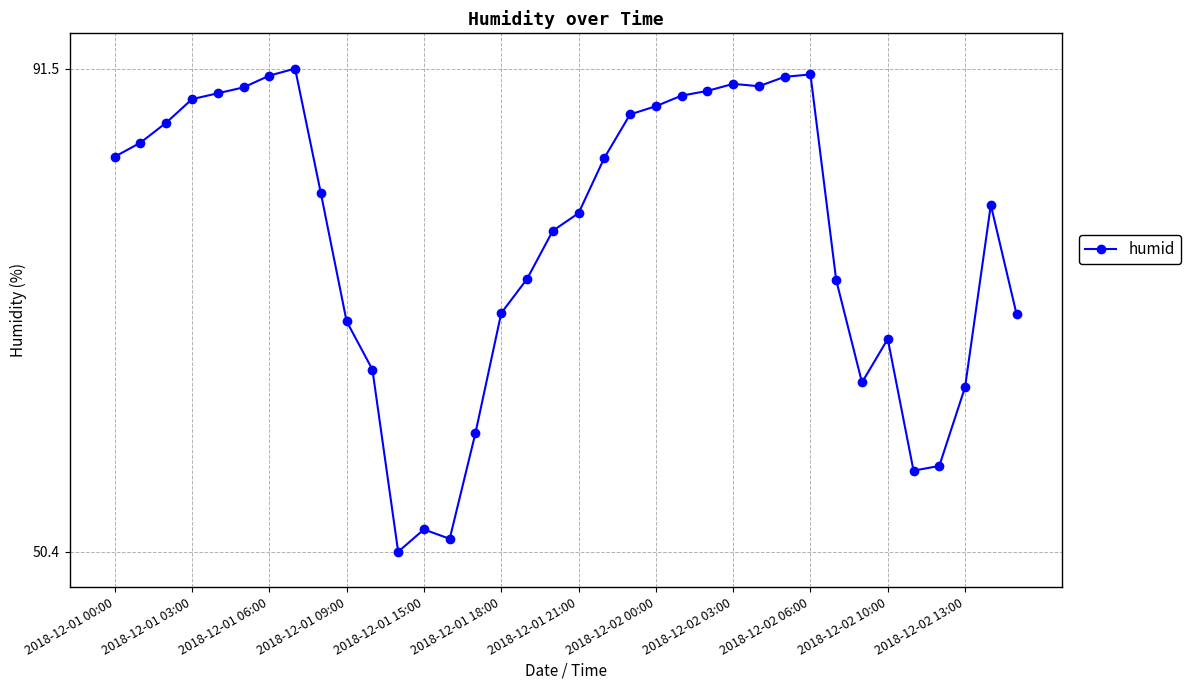

What is the difference between the maximum and minimum values?

41.1